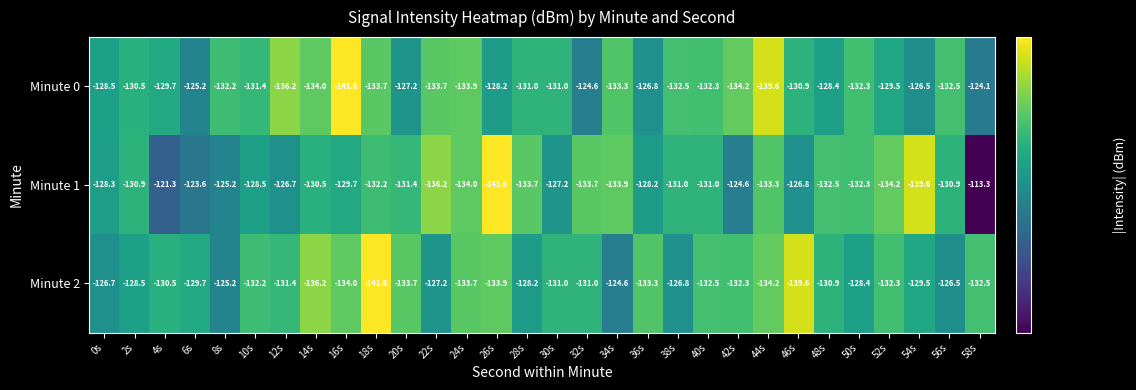

List the series in order of their peak value, highest first.

Minute 1, Minute 0, Minute 2